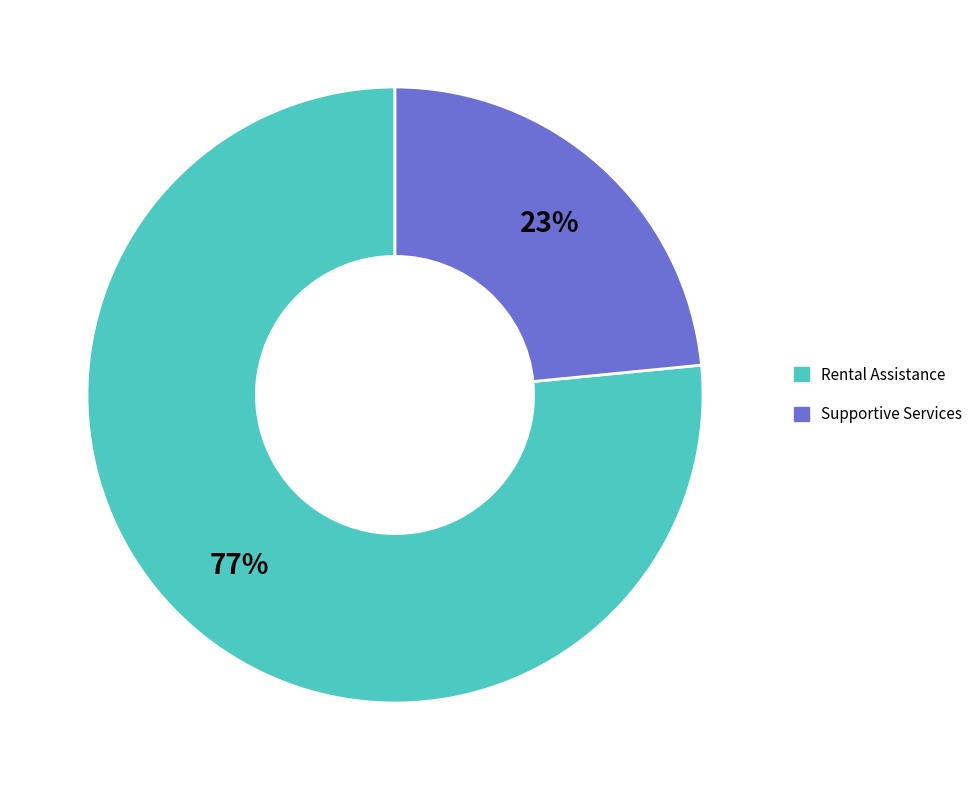

Which has a higher value, Supportive Services or Rental Assistance?

Rental Assistance